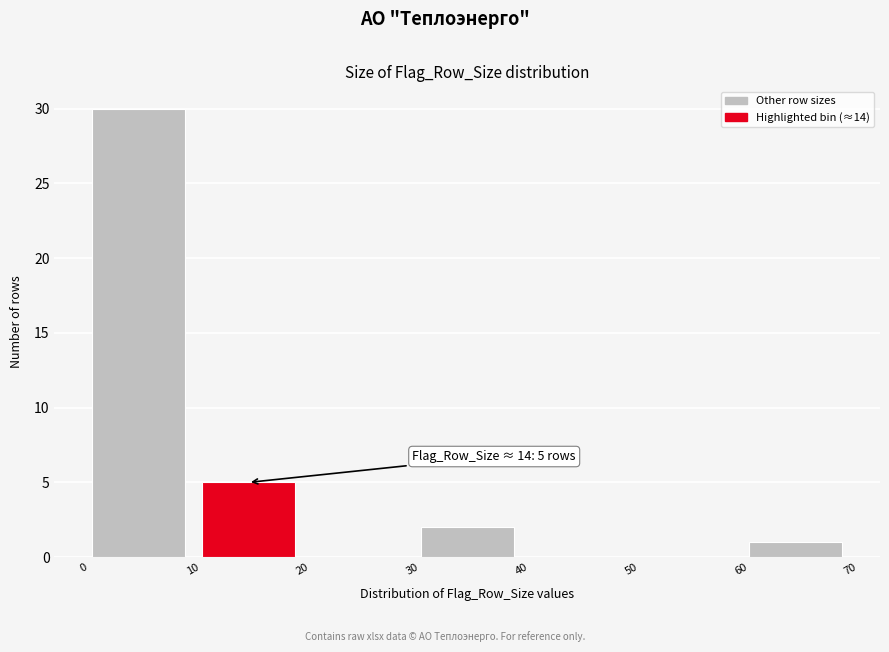

Which range on the x-axis has the tallest bar?

0 to 10